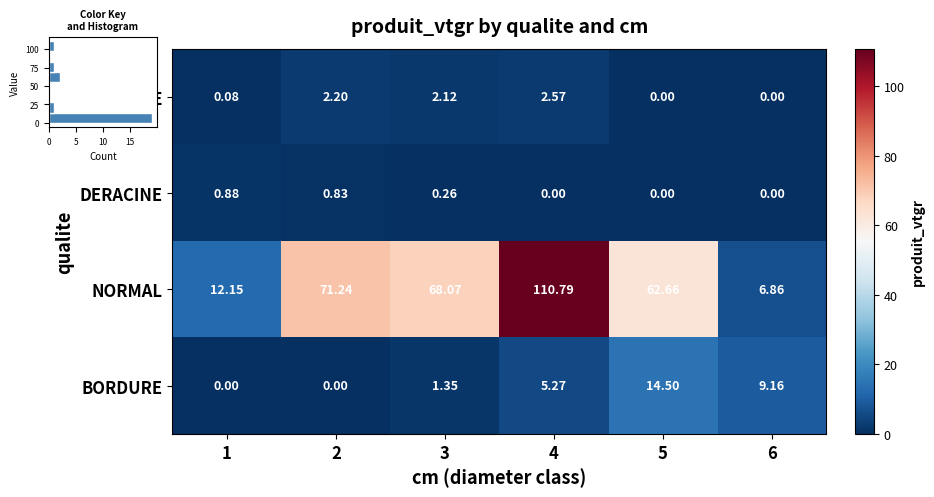

At how many categories does at least one series exceed 91?

1